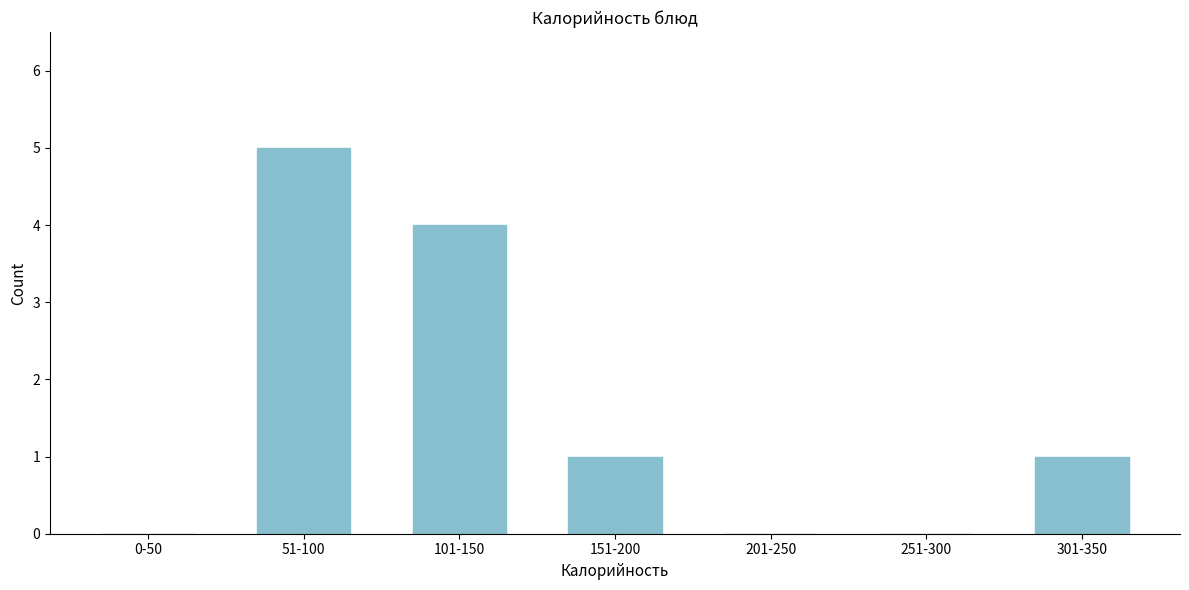

Reading left to right, extract all data points from this chart.

0-50=0	51-100=5	101-150=4	151-200=1	201-250=0	251-300=0	301-350=1